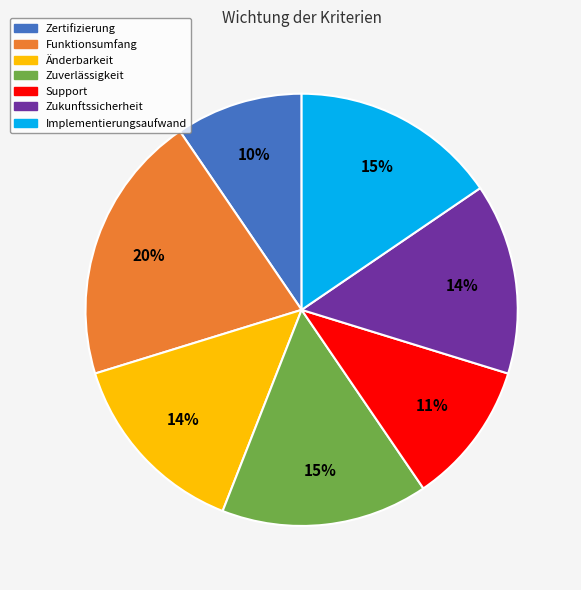

How many segments does this pie chart have?

7